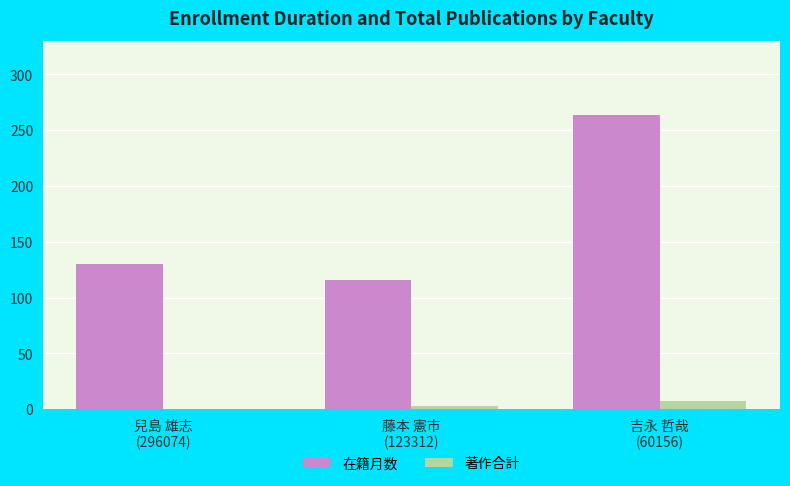

How many groups of bars are there?

3